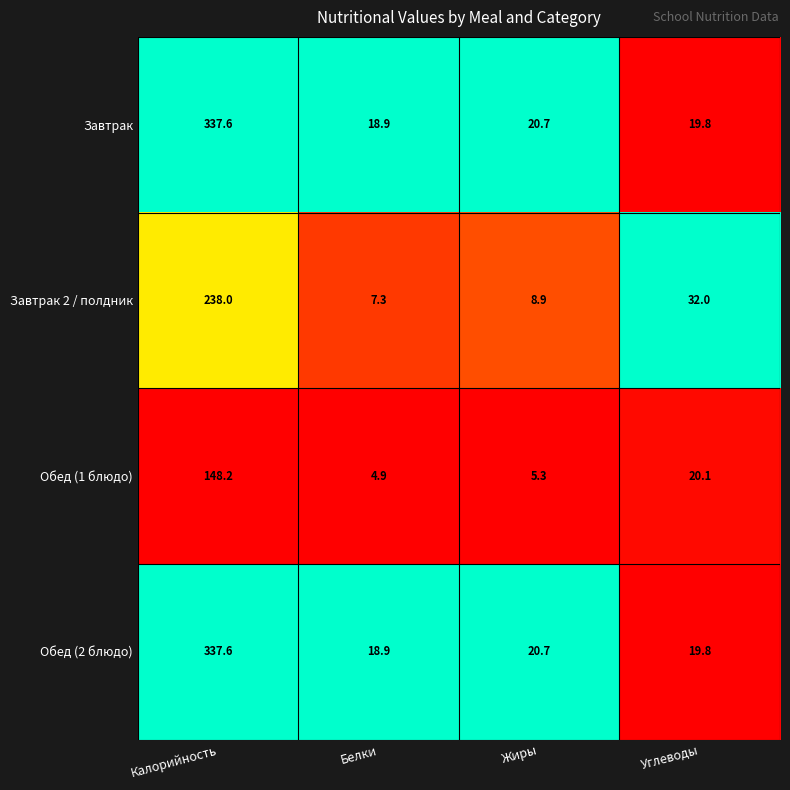

What is the spread (max minus min) of values at Жиры?

15.4